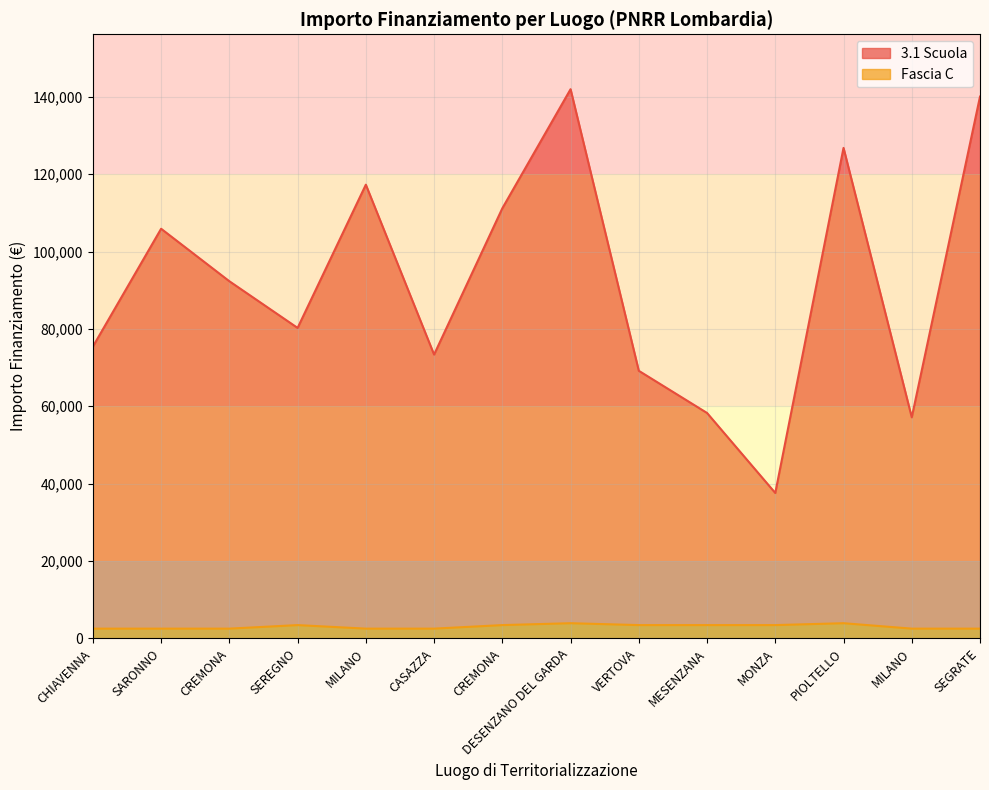

Reading left to right, transcribe all the data shown in this chart.

3.1 Scuola: 75442.6	105915.0	92341.9	80270.1	117311.1	73375.7	111198.7	142004.3	69180.1	58273.5	37577.6	126823.9	57143.9	140087.5
Fascia C: 2498.0	2498.0	2498.0	3413.0	2498.0	2498.0	3413.0	3903.0	3413.0	3413.0	3413.0	3903.0	2498.0	2498.0